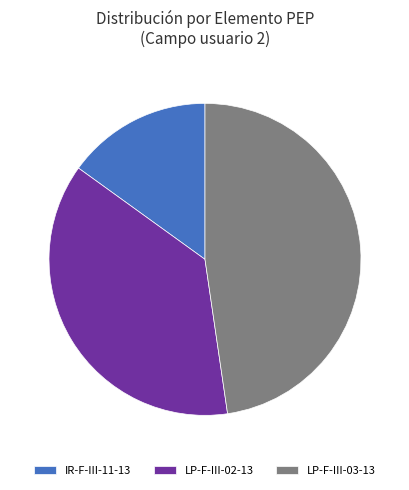

The LP-F-III-03-13 slice represents 39% of the pie. True or false?

False